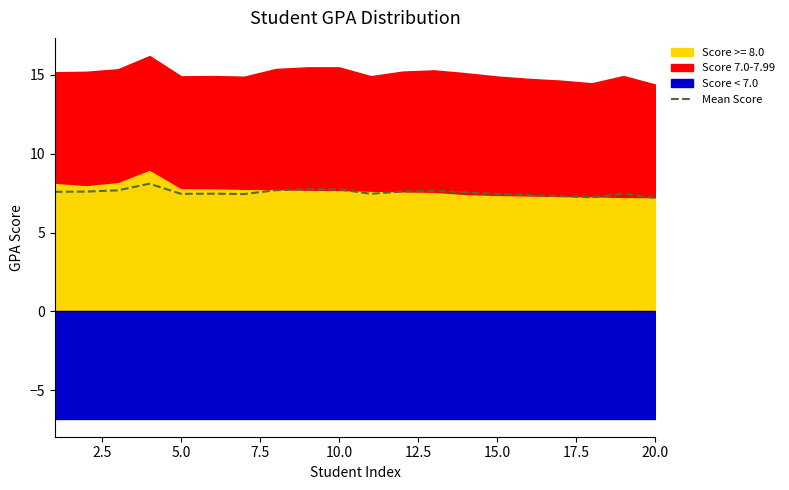

What is the difference between the second highest and second lowest values?

0.5